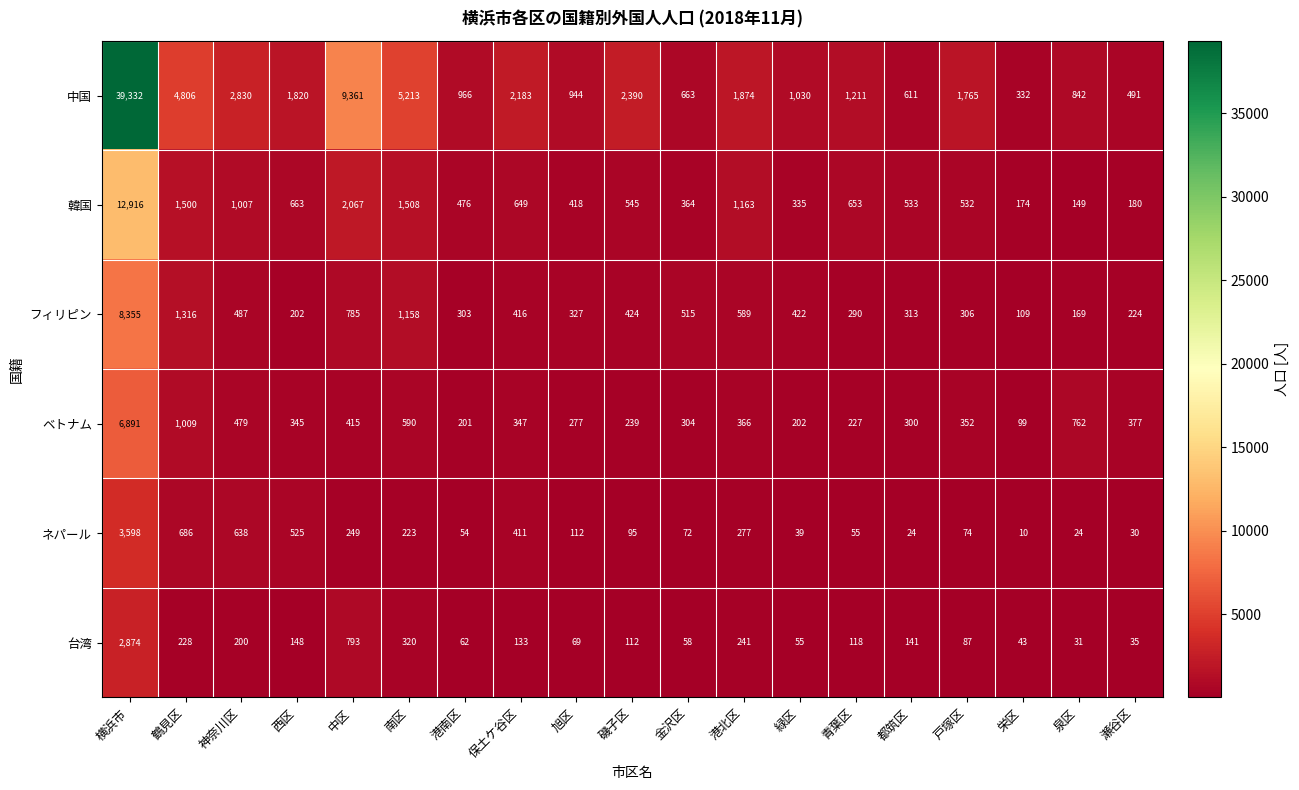

At how many categories does at least one series exceed 24583?

1